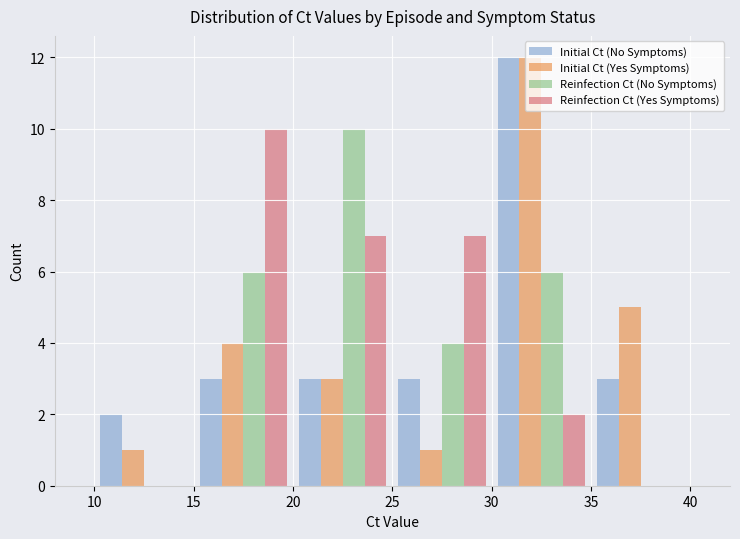

How many distinct data groups are displayed?

4